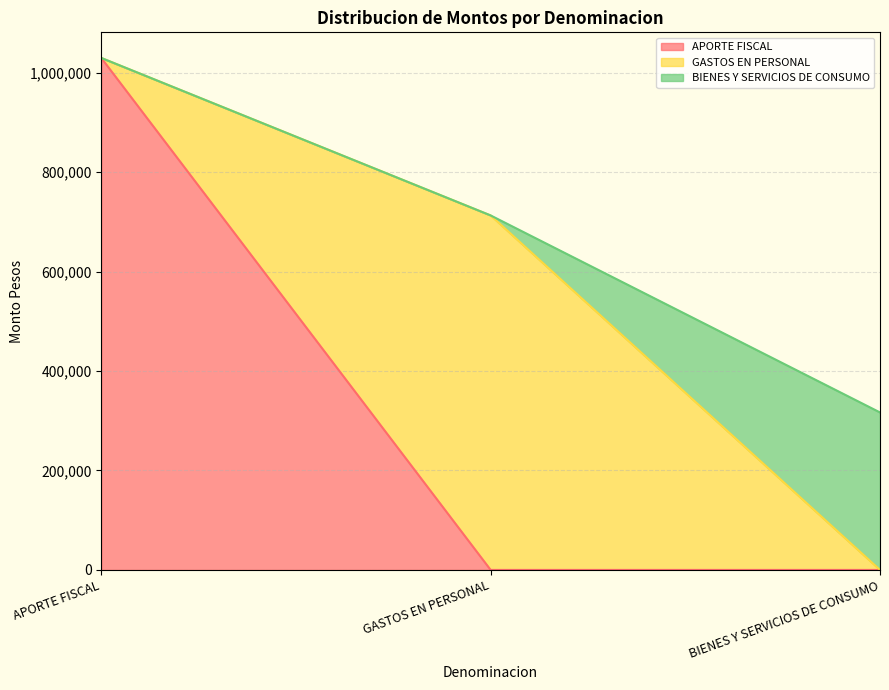

At APORTE FISCAL, list the series in order from smallest to largest.

GASTOS EN PERSONAL, BIENES Y SERVICIOS DE CONSUMO, APORTE FISCAL